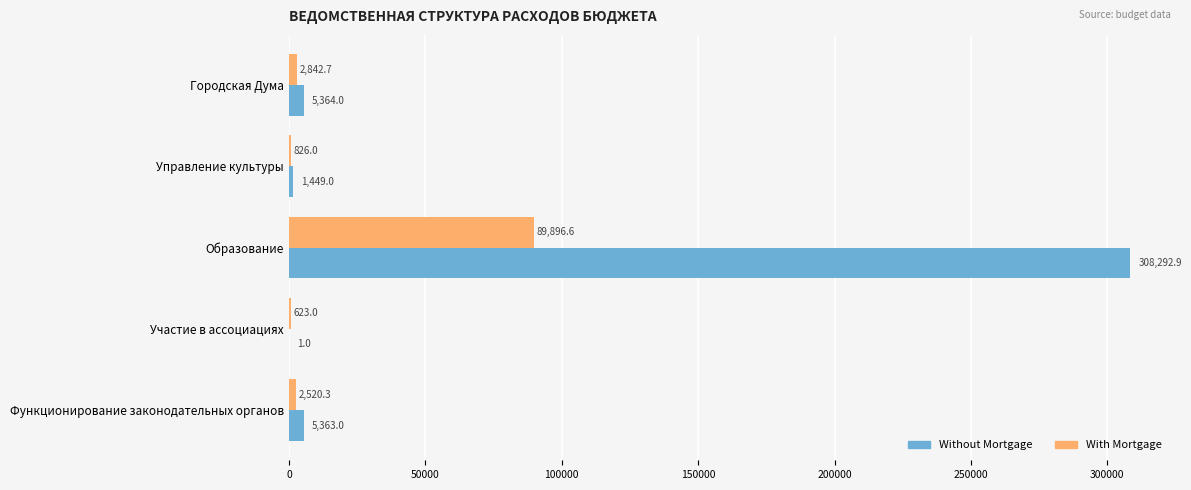

What is the highest value of the Without Mortgage series?

308292.9